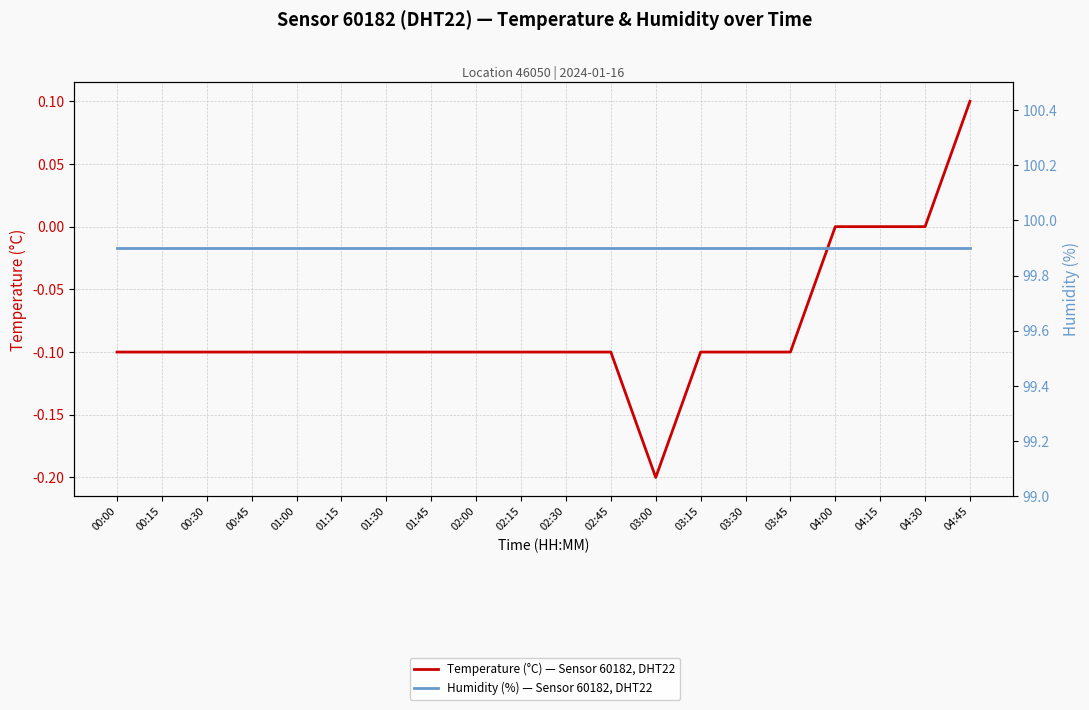

List the series in order of their overall mean, lowest first.

Temperature (°C) — Sensor 60182, DHT22, Humidity (%) — Sensor 60182, DHT22